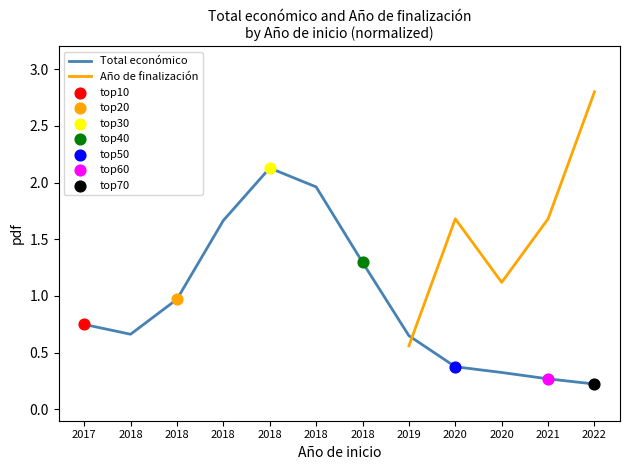

Which series contains the lowest Y value?

Total económico